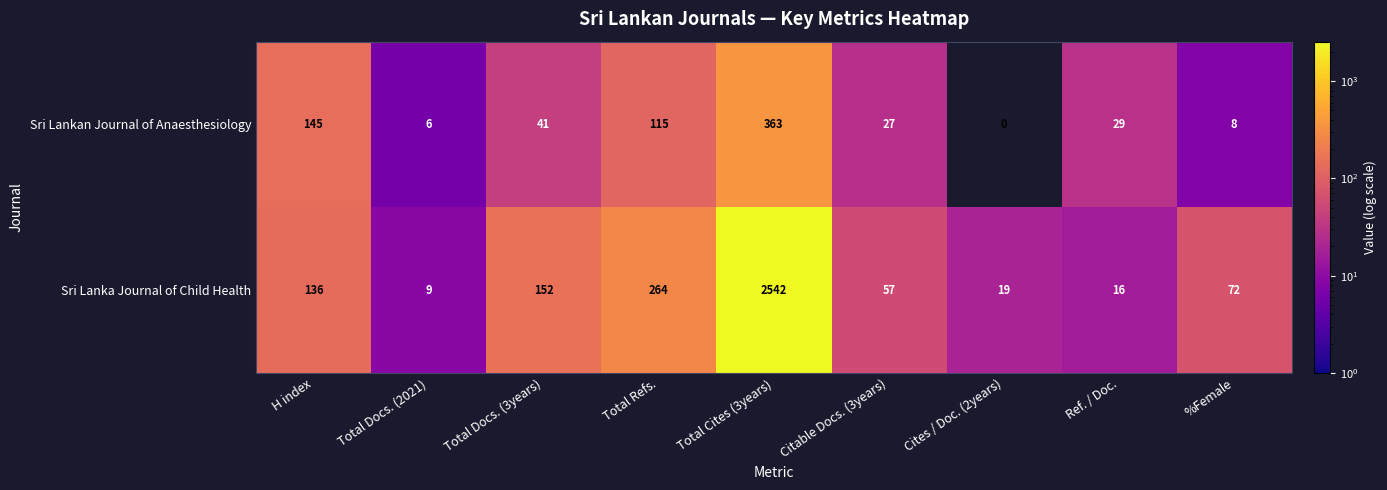

Reading right to left, extract all data points from this chart.

Sri Lankan Journal of Anaesthesiology: %Female=8	Ref. / Doc.=29	Cites / Doc. (2years)=0	Citable Docs. (3years)=27	Total Cites (3years)=363	Total Refs.=115	Total Docs. (3years)=41	Total Docs. (2021)=6	H index=145
Sri Lanka Journal of Child Health: %Female=72	Ref. / Doc.=16	Cites / Doc. (2years)=19	Citable Docs. (3years)=57	Total Cites (3years)=2542	Total Refs.=264	Total Docs. (3years)=152	Total Docs. (2021)=9	H index=136